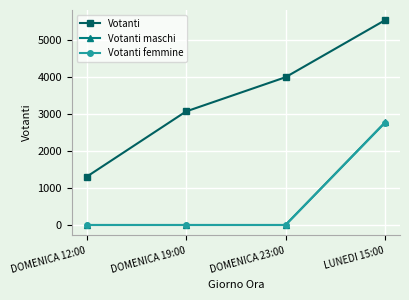

True or false: Votanti femmine and Votanti cross at least once.

False